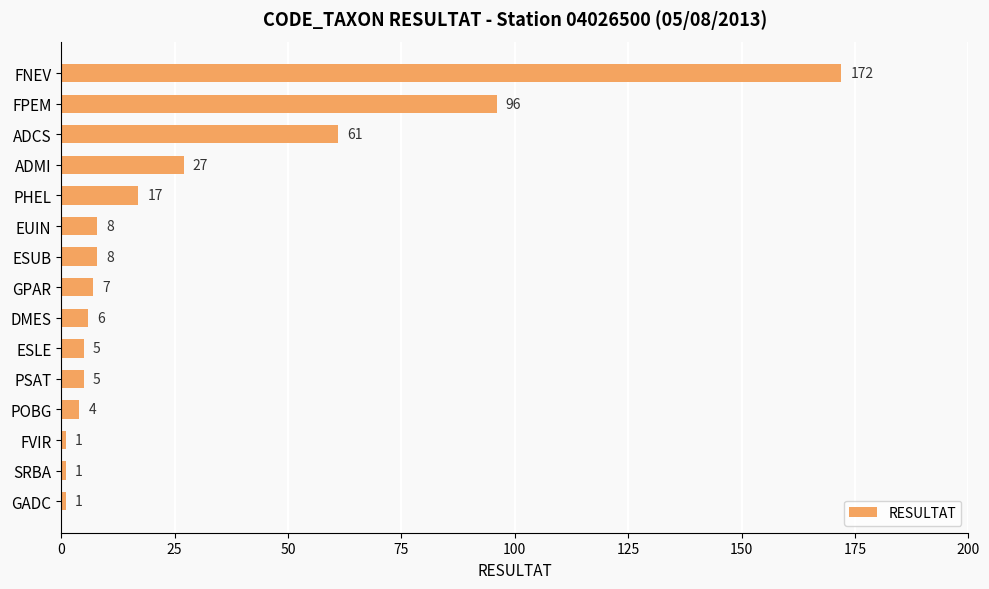

Reading top to bottom, extract all data points from this chart.

FNEV=172	FPEM=96	ADCS=61	ADMI=27	PHEL=17	EUIN=8	ESUB=8	GPAR=7	DMES=6	ESLE=5	PSAT=5	POBG=4	FVIR=1	SRBA=1	GADC=1